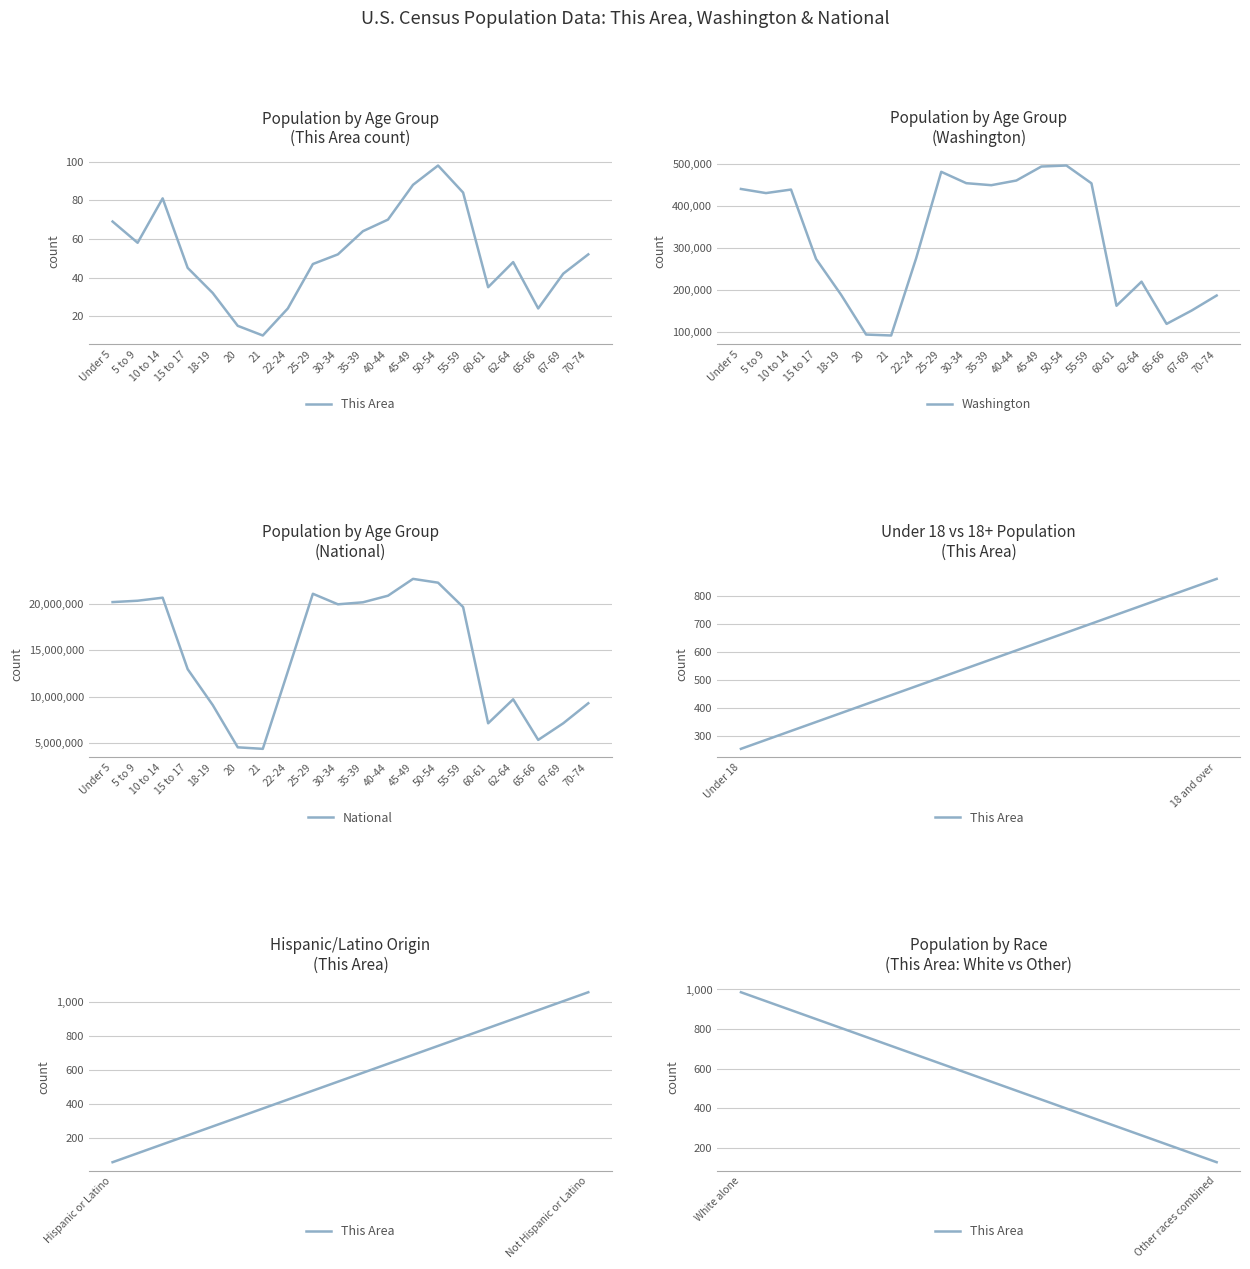

Is it true that This Area equals 136 at 10 to 14?

False